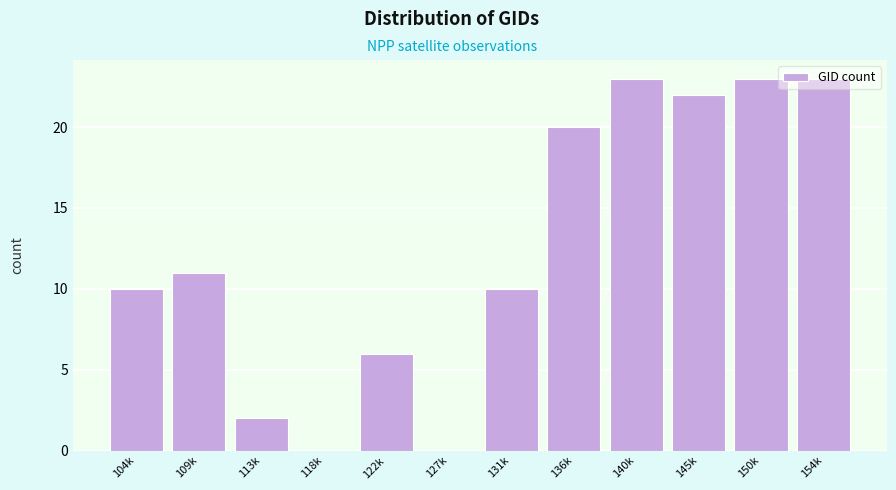

What is the maximum value shown in the chart?

23